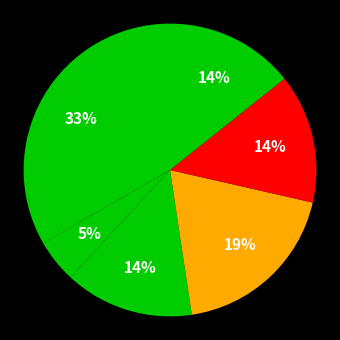

How many segments does this pie chart have?

6